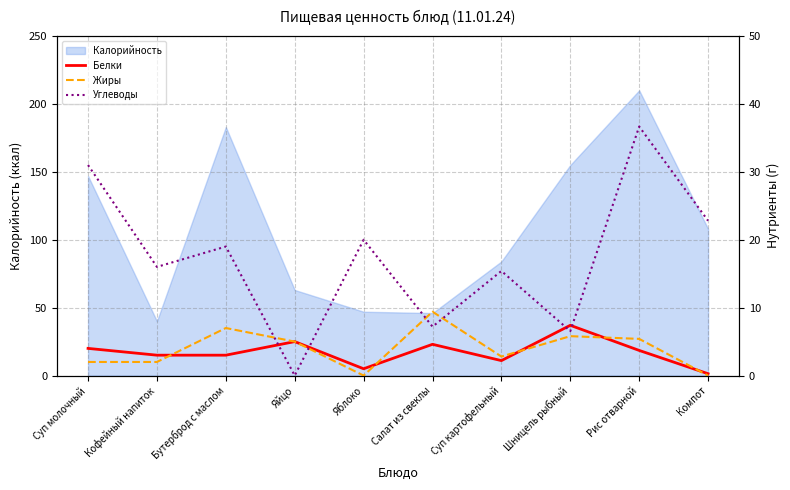

How many interior local valleys does the Жиры series have?

2